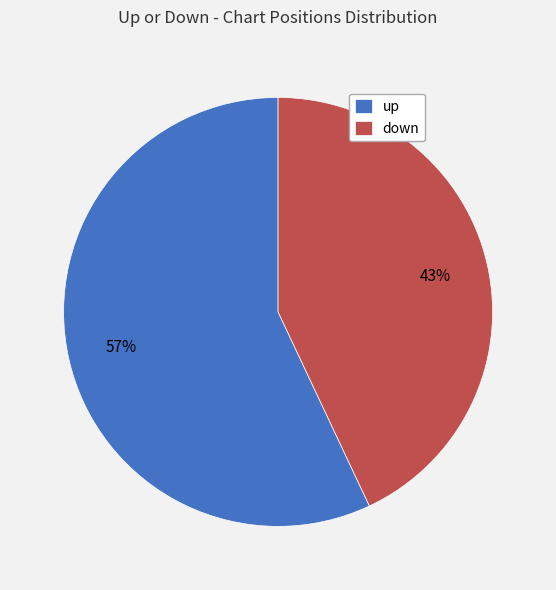

Rank the categories by value from lowest to highest.

down, up